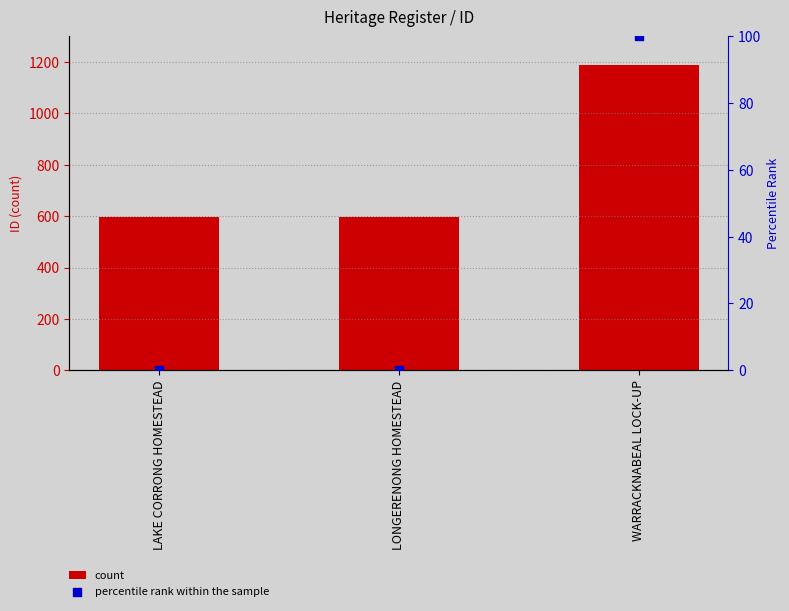

At which category is the sum across all series the highest?

WARRACKNABEAL LOCK-UP